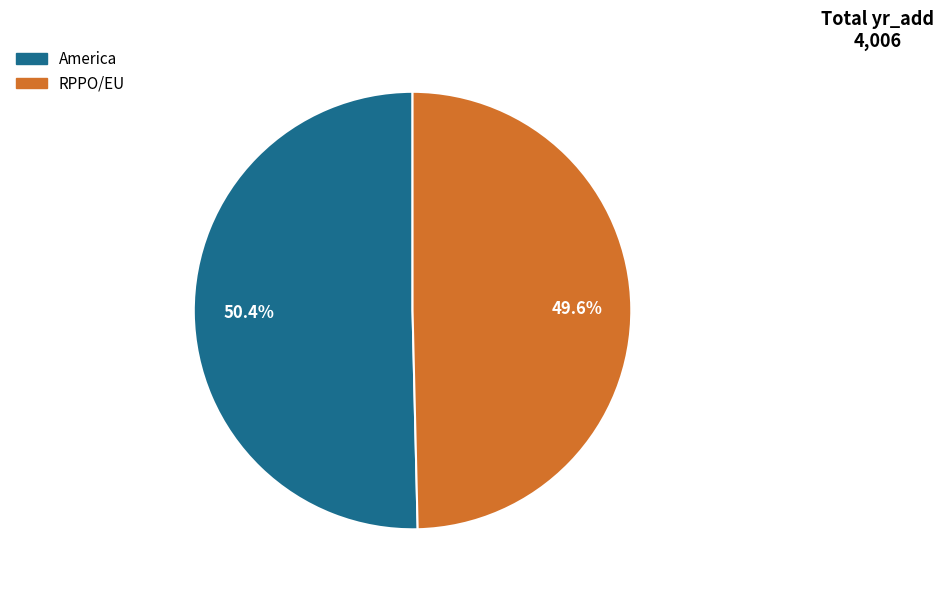

The RPPO/EU slice represents 36% of the pie. True or false?

False